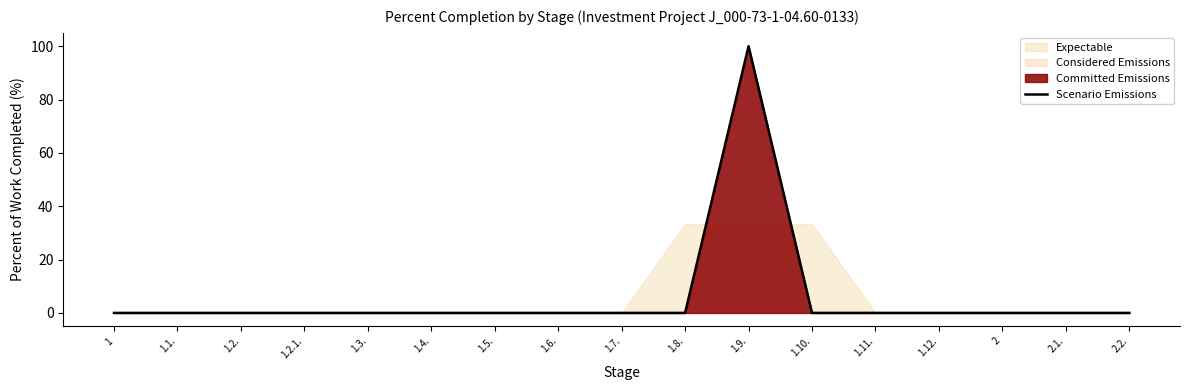

What is the label of the 5th point from the left?

1.3.